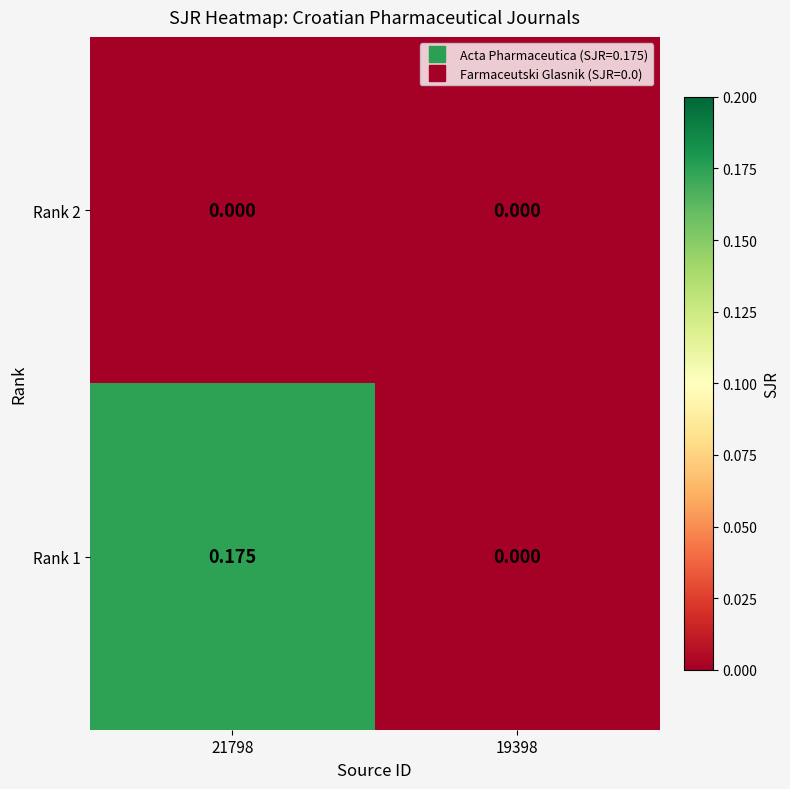

Is the value of Rank 2 at 19398 greater than the value of Rank 1 at 21798?

No